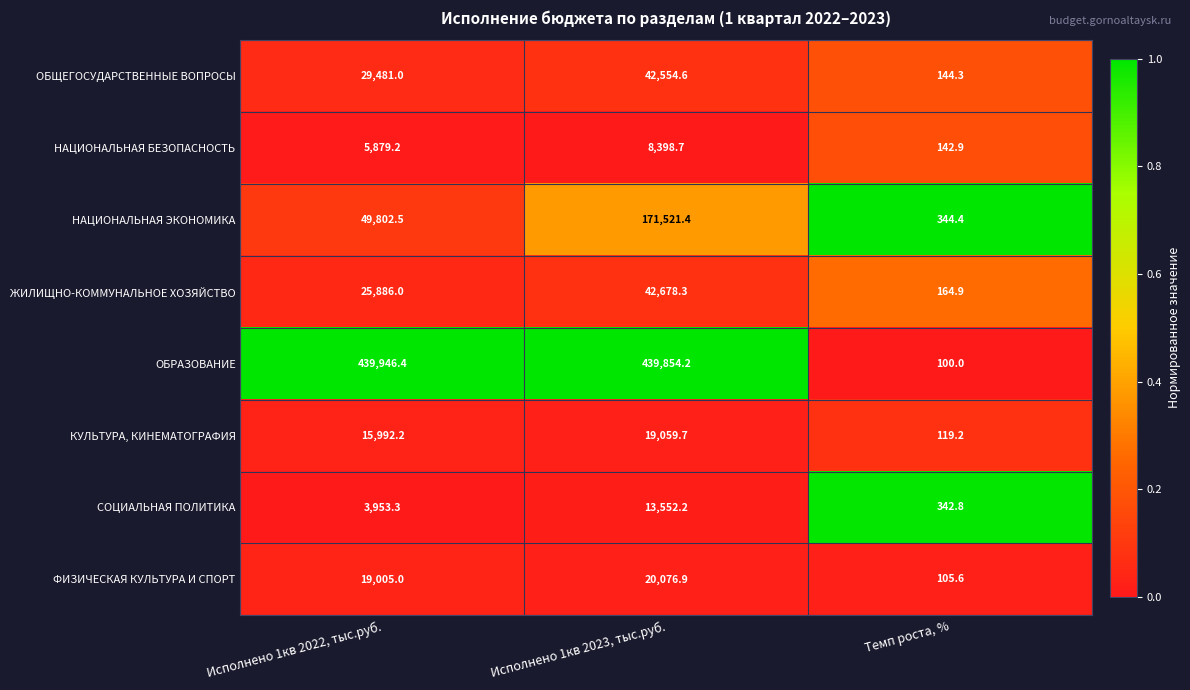

Reading left to right, extract all data points from this chart.

ОБЩЕГОСУДАРСТВЕННЫЕ ВОПРОСЫ: 29481.0	42554.6	144.3
НАЦИОНАЛЬНАЯ БЕЗОПАСНОСТЬ: 5879.2	8398.7	142.9
НАЦИОНАЛЬНАЯ ЭКОНОМИКА: 49802.5	171521.4	344.4
ЖИЛИЩНО-КОММУНАЛЬНОЕ ХОЗЯЙСТВО: 25886.0	42678.3	164.9
ОБРАЗОВАНИЕ: 439946.4	439854.2	100.0
КУЛЬТУРА, КИНЕМАТОГРАФИЯ: 15992.2	19059.7	119.2
СОЦИАЛЬНАЯ ПОЛИТИКА: 3953.3	13552.2	342.8
ФИЗИЧЕСКАЯ КУЛЬТУРА И СПОРТ: 19005.0	20076.9	105.6